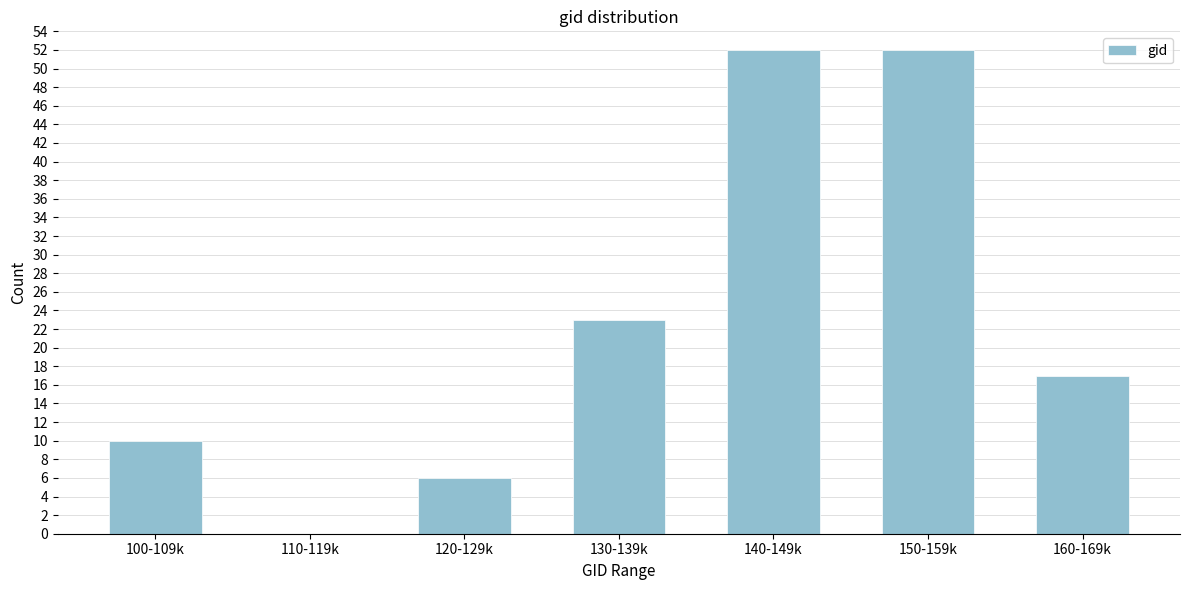

Reading left to right, transcribe all the data shown in this chart.

100-109k=10	110-119k=0	120-129k=6	130-139k=23	140-149k=52	150-159k=52	160-169k=17